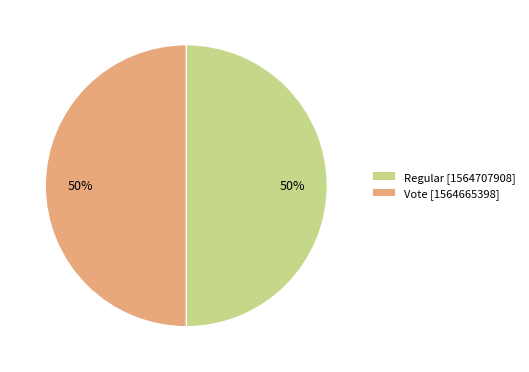

Do Vote and Regular together represent more than half of the pie?

Yes